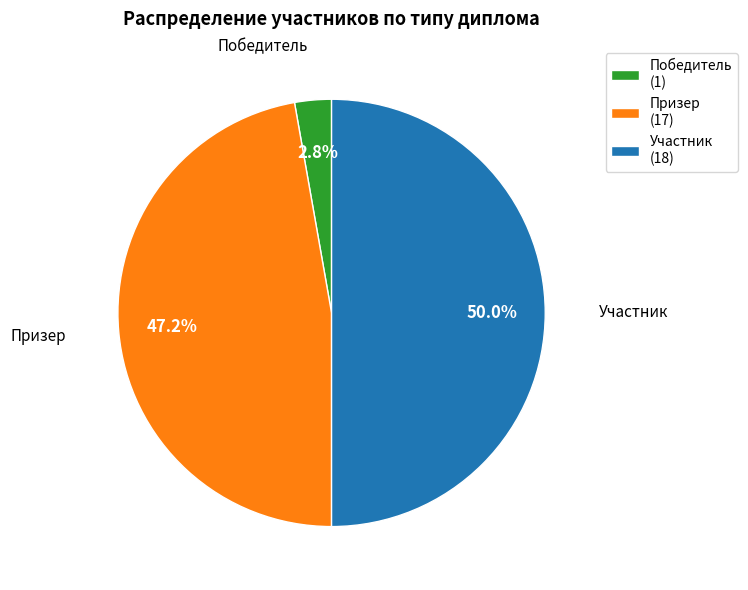

What is the smallest slice in the pie chart?

Победитель